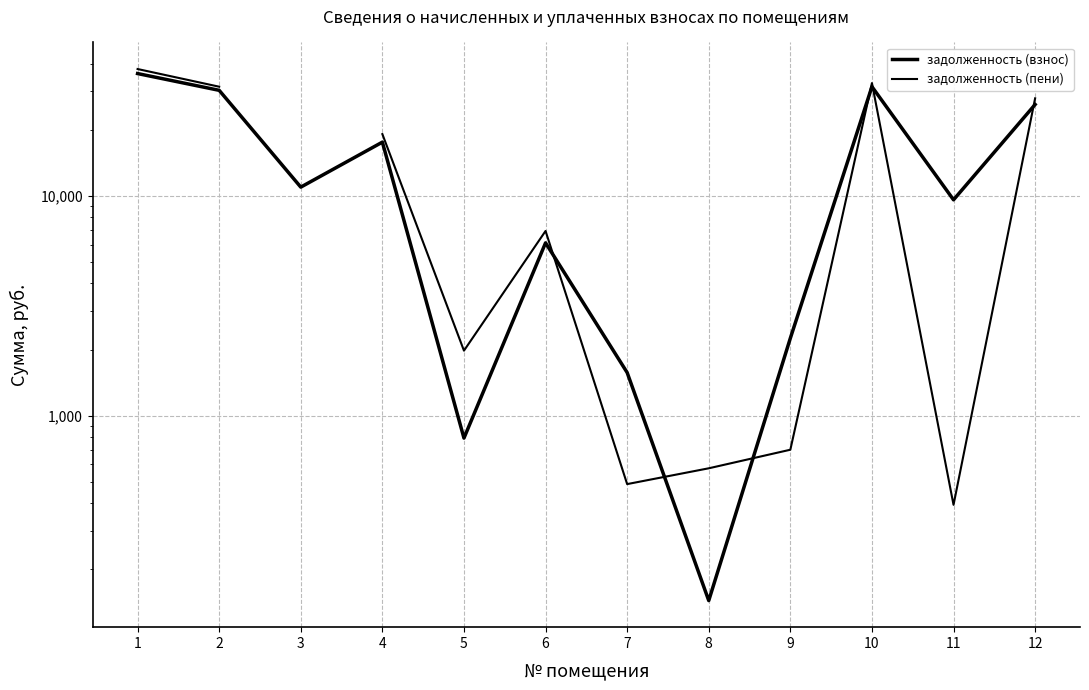

Rank the categories by задолженность (взнос) value from highest to lowest.

1, 10, 2, 12, 4, 3, 11, 6, 9, 7, 5, 8